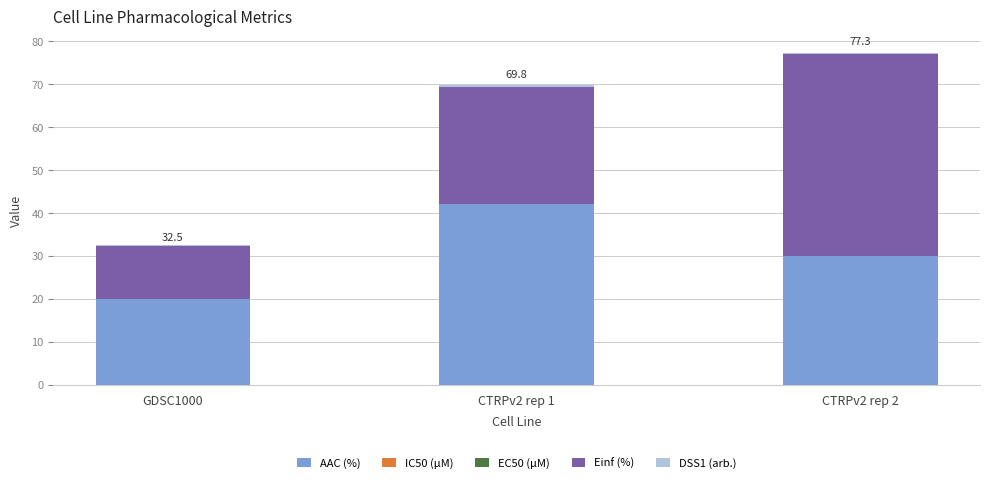

How many data points does each series have?

3